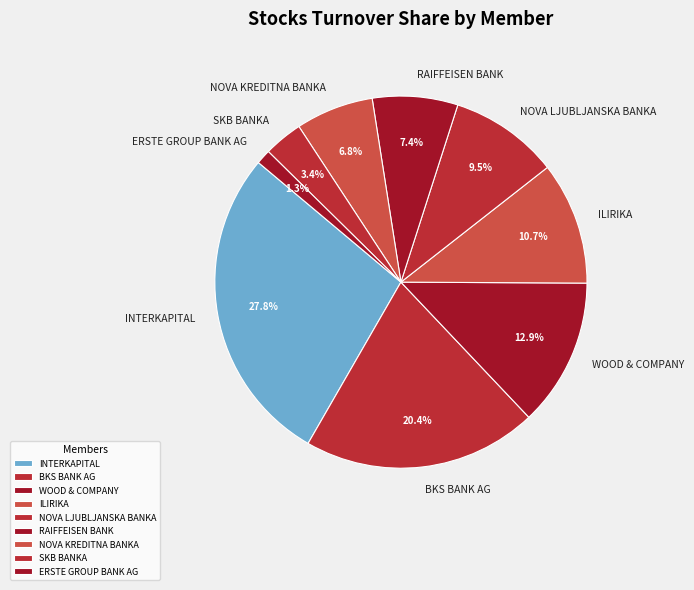

Combined, do NOVA LJUBLJANSKA BANKA and NOVA KREDITNA BANKA account for over 50%?

No